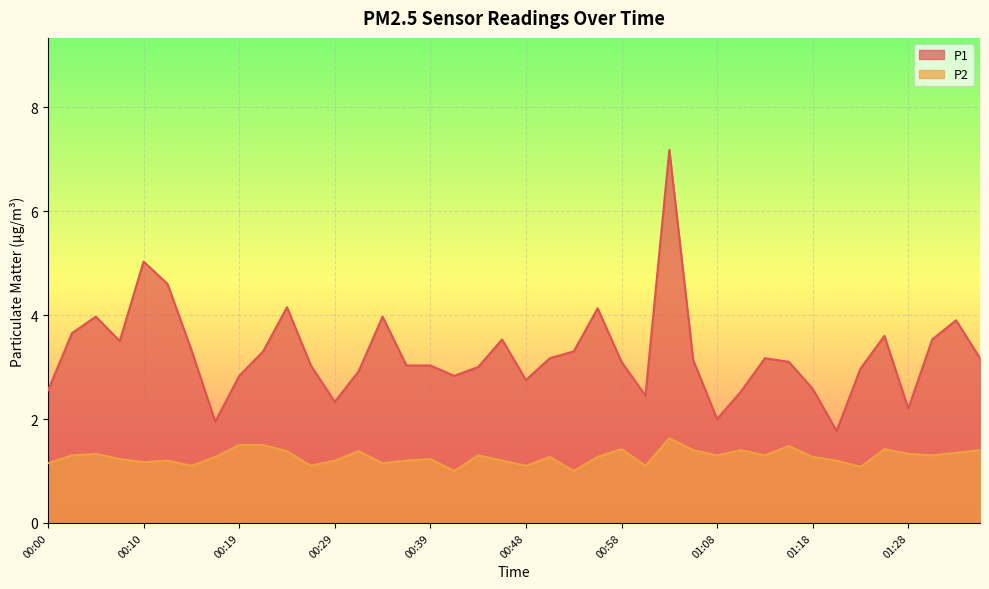

Reading left to right, transcribe all the data shown in this chart.

P1: 2.5	3.6	4.0	3.5	5.0	4.6	3.3	1.9	2.8	3.3	4.2	3.0	2.3	2.9	4.0	3.0	3.0	2.8	3.0	3.5	2.8	3.2	3.3	4.1	3.1	2.5	7.2	3.1	2.0	2.5	3.2	3.1	2.6	1.8	3.0	3.6	2.2	3.5	3.9	3.2
P2: 1.1	1.3	1.3	1.2	1.2	1.2	1.1	1.3	1.5	1.5	1.4	1.1	1.2	1.4	1.1	1.2	1.2	1.0	1.3	1.2	1.1	1.3	1.0	1.3	1.4	1.1	1.6	1.4	1.3	1.4	1.3	1.5	1.3	1.2	1.1	1.4	1.3	1.3	1.4	1.4